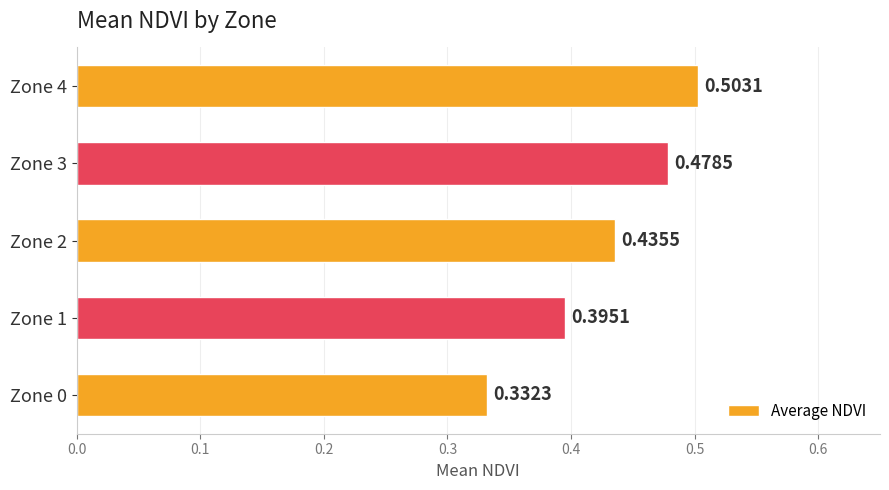

Rank the categories by value from lowest to highest.

Zone 0, Zone 1, Zone 2, Zone 3, Zone 4